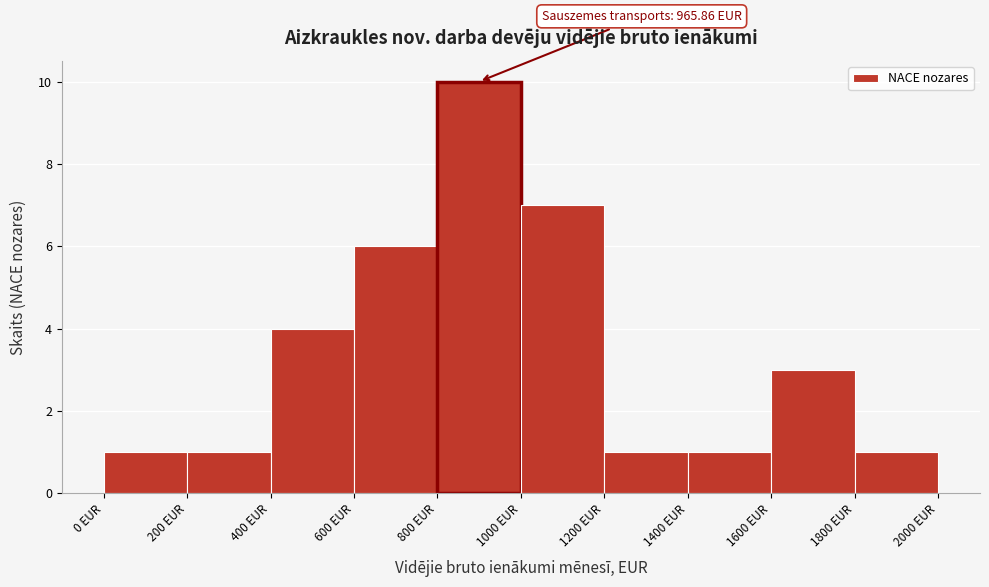

Over which range of the x-axis is the bar tallest?

800 to 1000